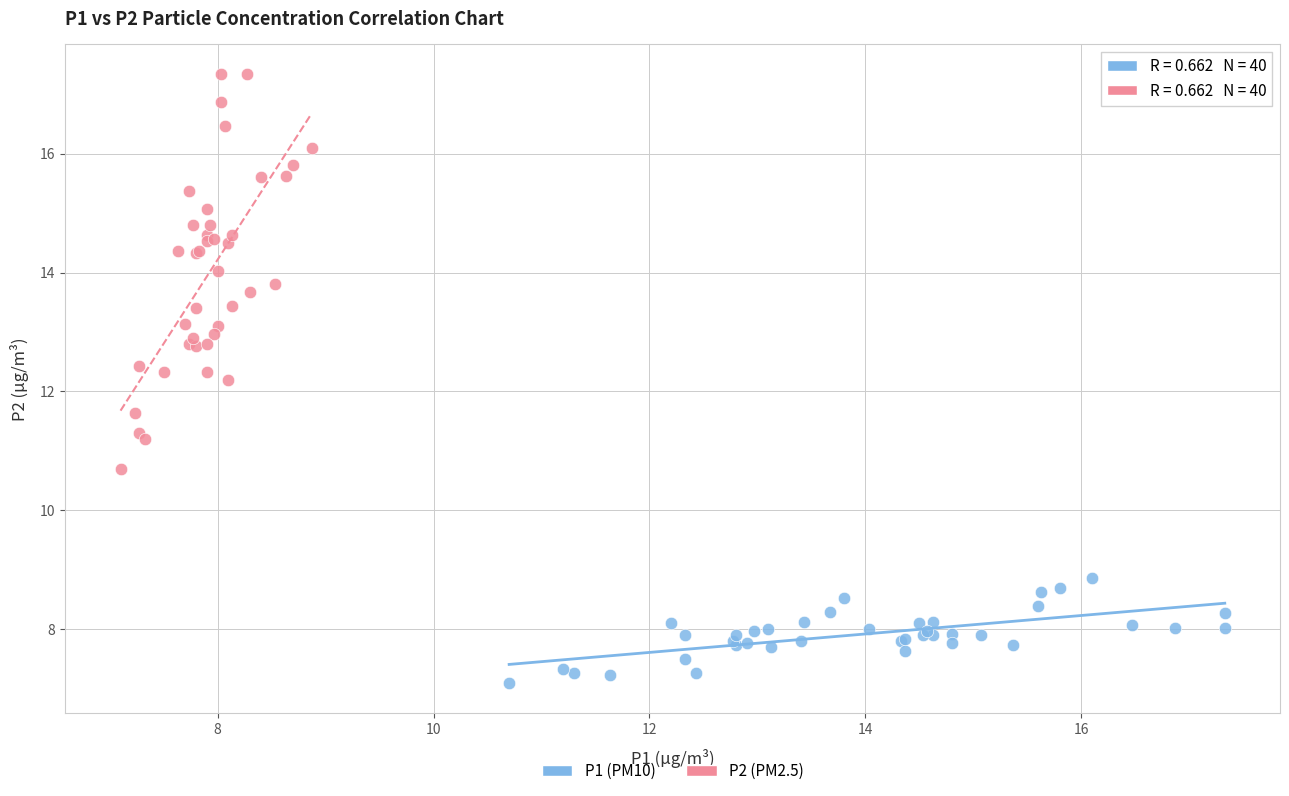

What are all the series names shown in the legend?

P1 (PM10), P2 (PM2.5)